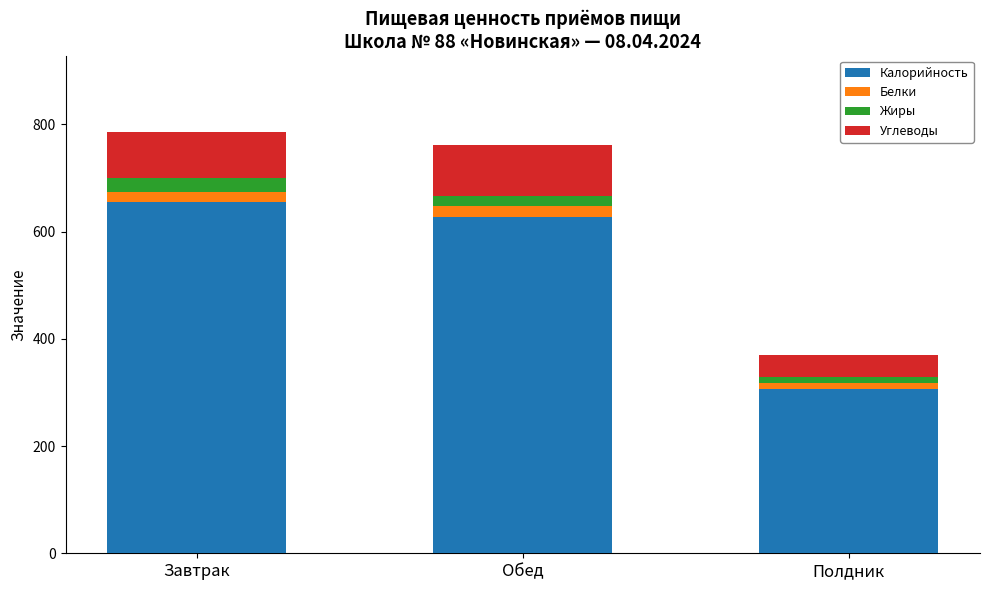

Rank the categories by Калорийность value from lowest to highest.

Полдник, Обед, Завтрак